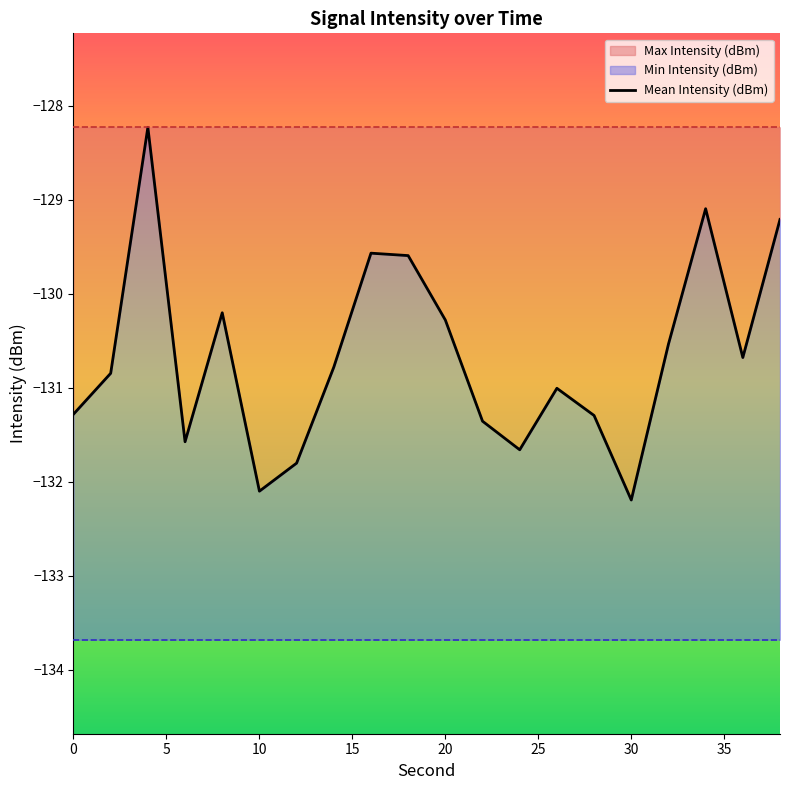

Reading left to right, extract all data points from this chart.

-131.3	-130.8	-128.2	-131.6	-130.2	-132.1	-131.8	-130.8	-129.6	-129.6	-130.3	-131.4	-131.7	-131.0	-131.3	-132.2	-130.5	-129.1	-130.7	-129.2